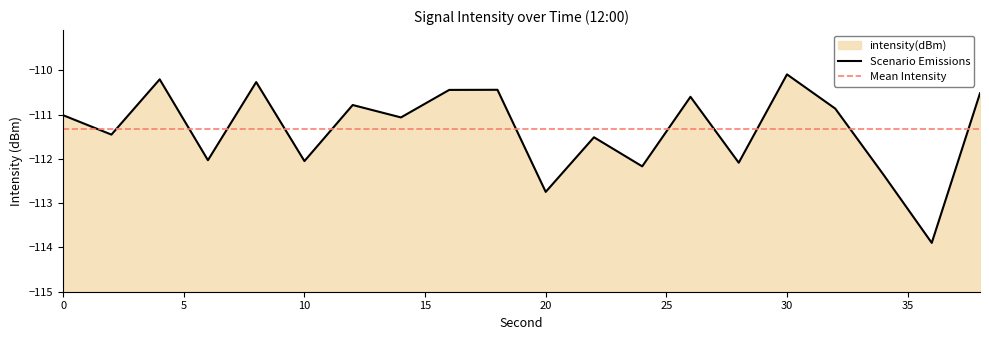

Which category has the lowest value across all series?

36